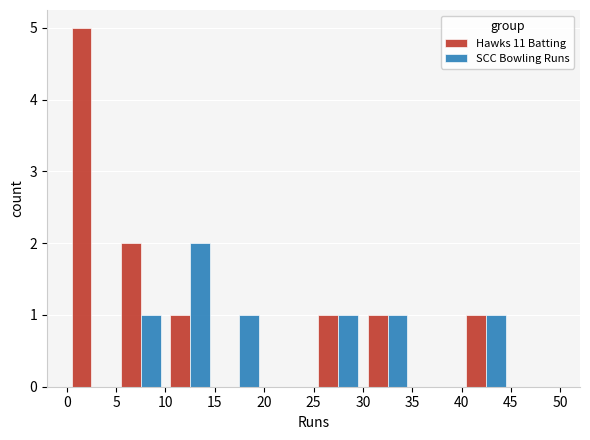

In the Hawks 11 Batting series, which range on the x-axis has the tallest bar?

0 to 5